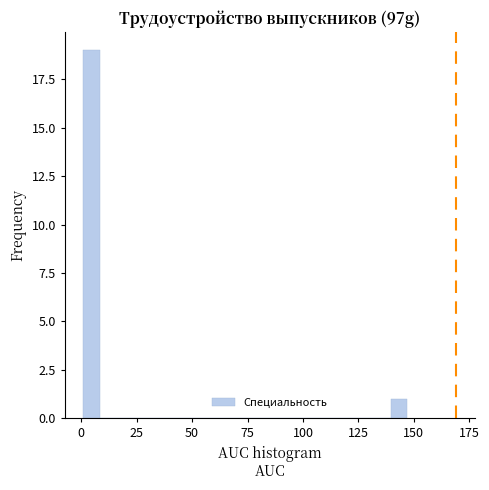

Read against the x-axis, roughly where is the centre of the tallest bar?

5